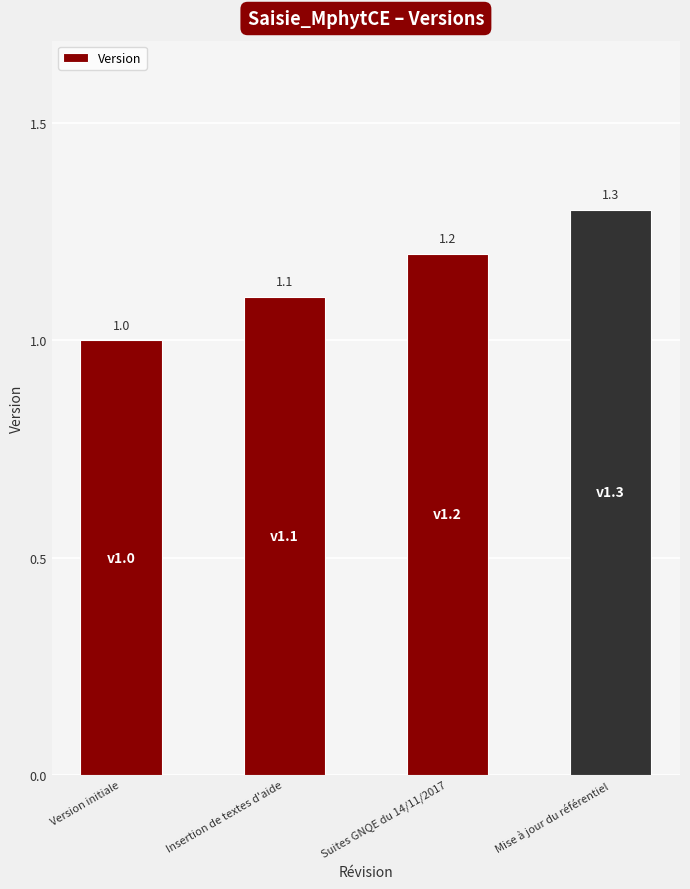

List the labels in order of value, largest first.

Mise à jour du référentiel, Suites GNQE du 14/11/2017, Insertion de textes d'aide, Version initiale